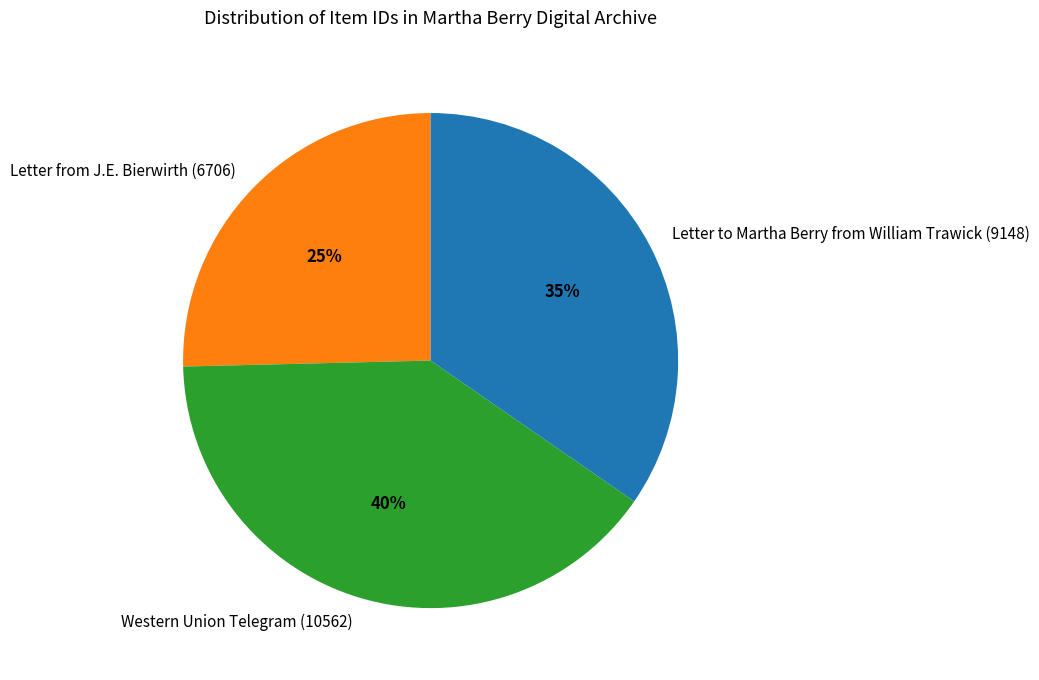

Count the number of slices in the pie.

3